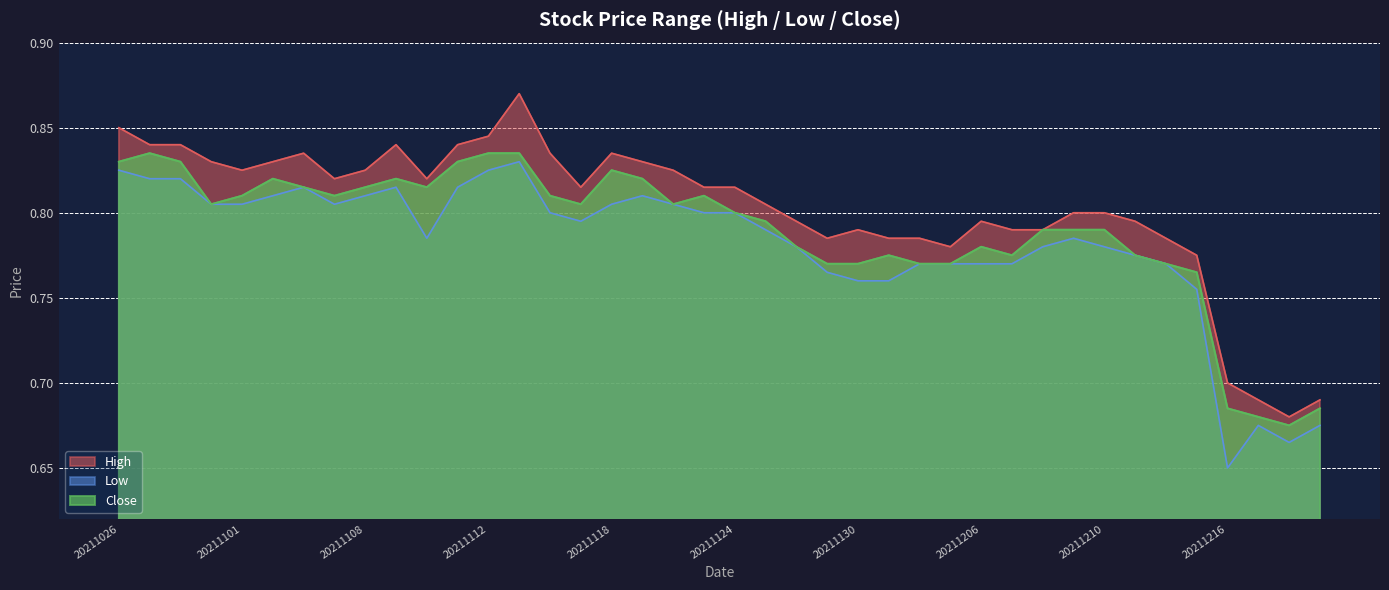

What is the sum of the Close values at 20211210 and 20211206?

1.6